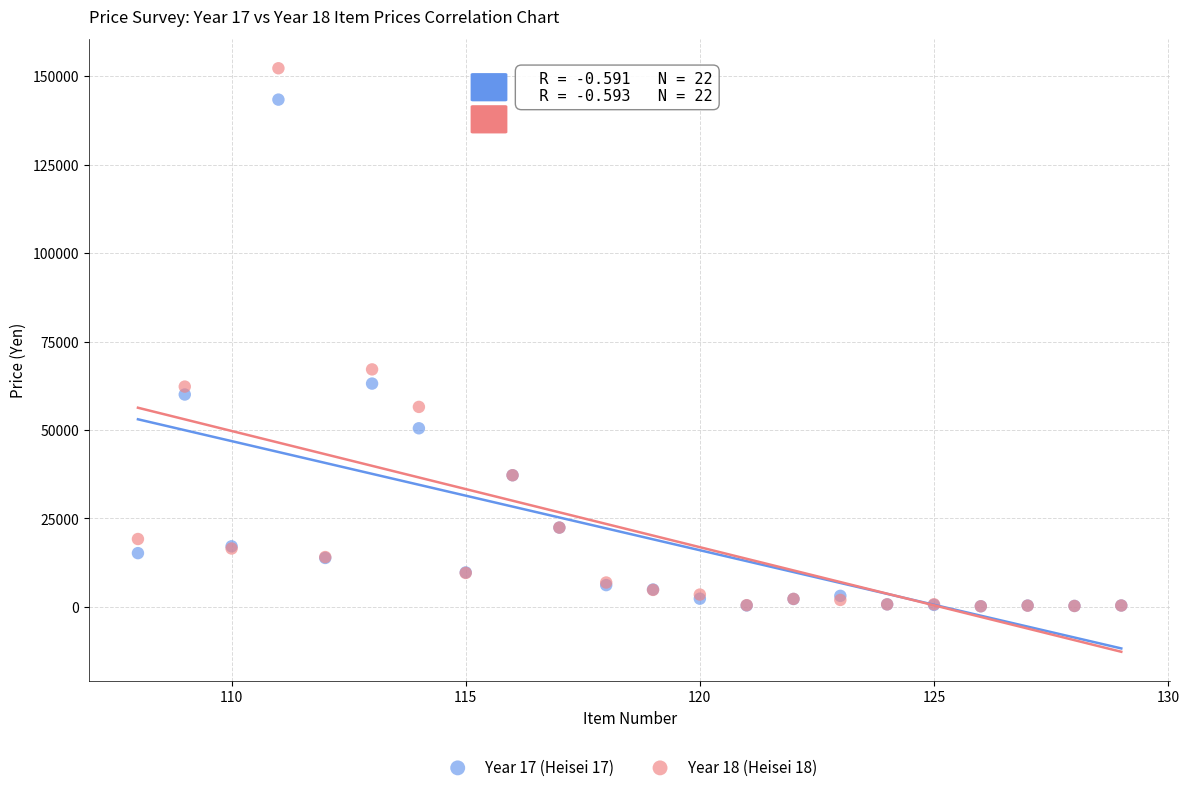

Across all series, what Y value is closest to 76199?

67120